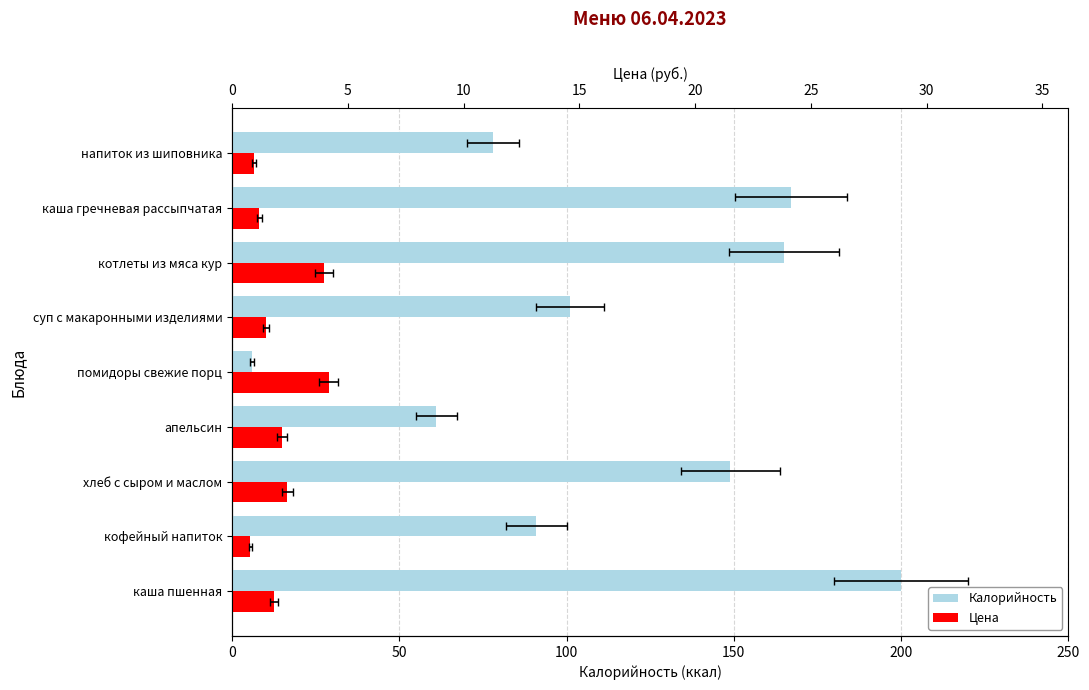

How many values in the Цена series exceed 12?

5